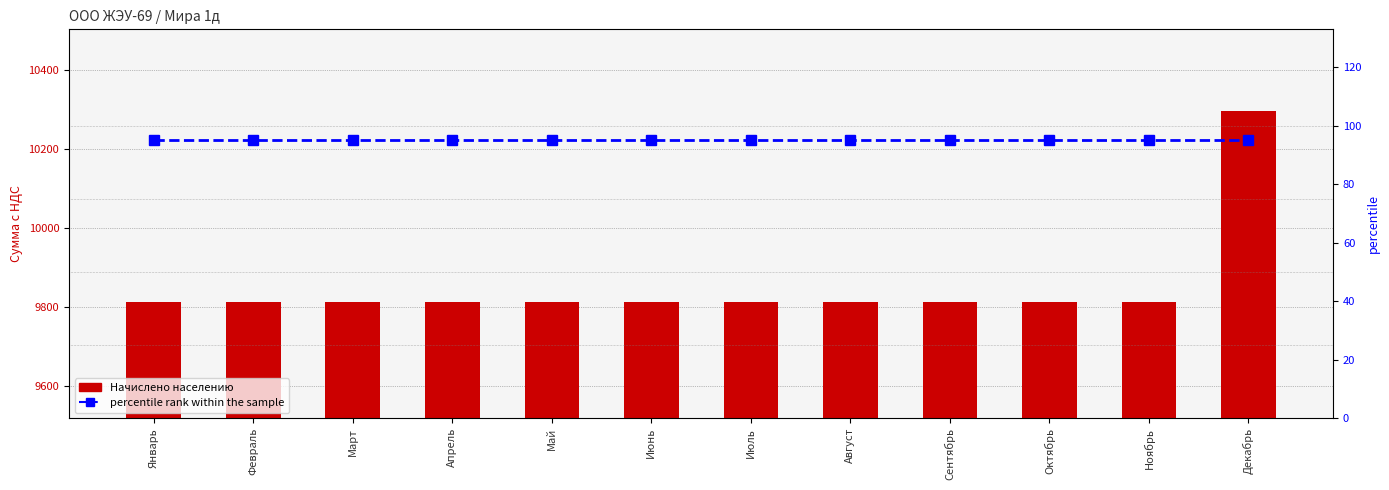

True or false: percentile rank within the sample has a value of 95.0 at Ноябрь.

True